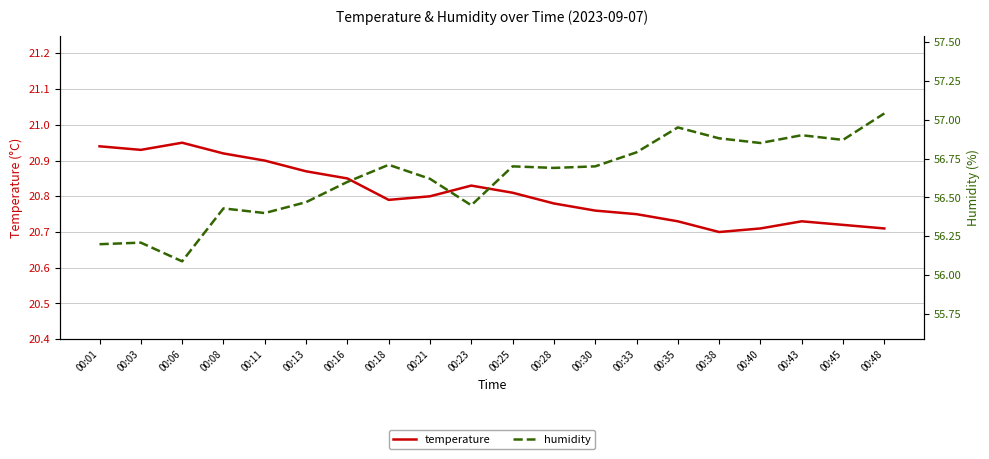

Does the chart have visible grid lines?

Yes